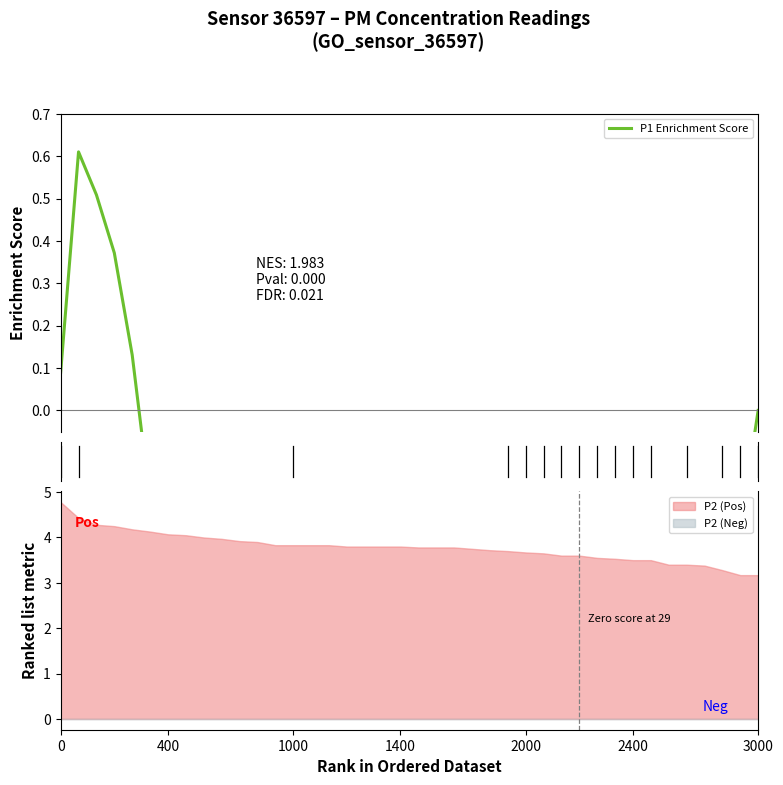

What is the label of the 17th point from the left?

16